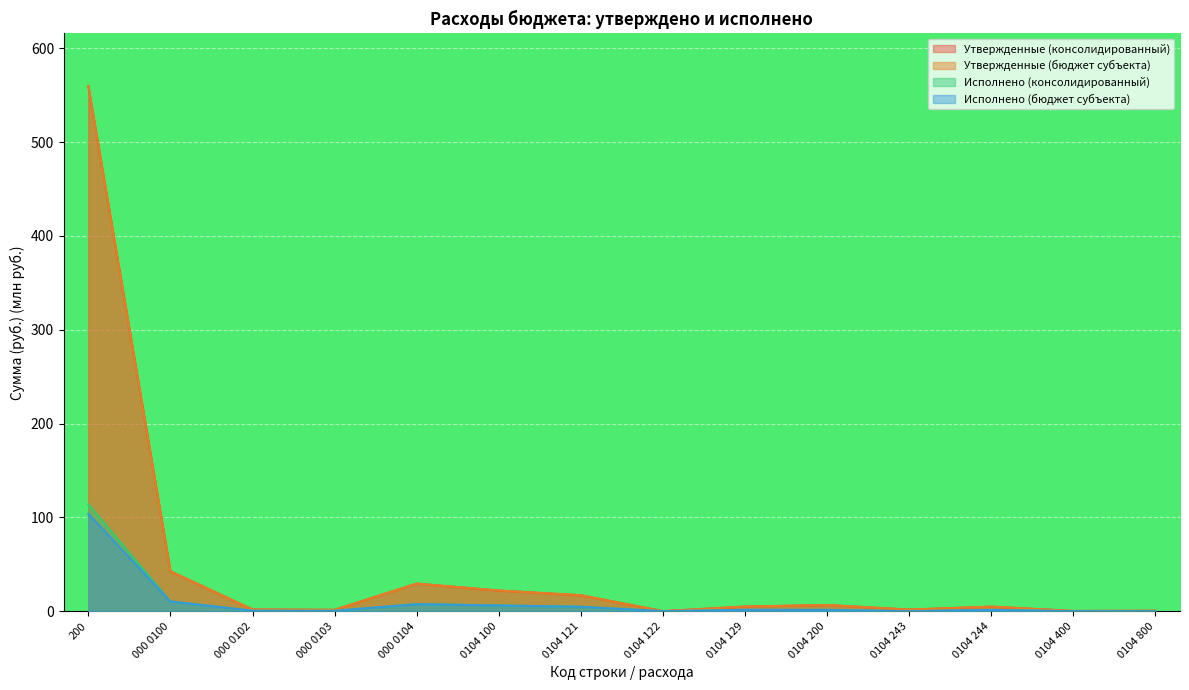

What is the label of the 9th point from the left?

0104 129